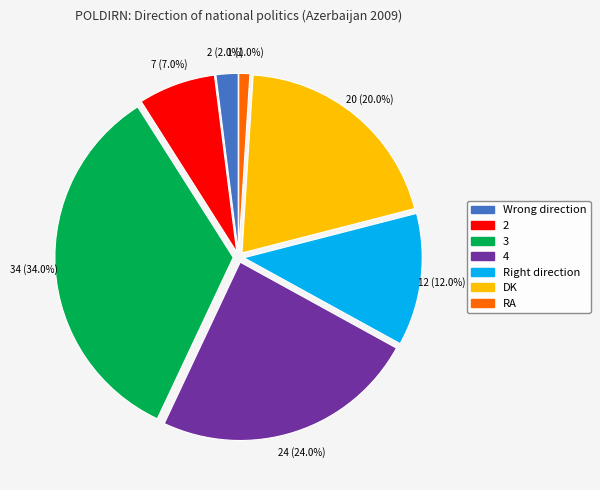

Rank the categories by value from highest to lowest.

3, 4, DK, Right direction, 2, Wrong direction, RA